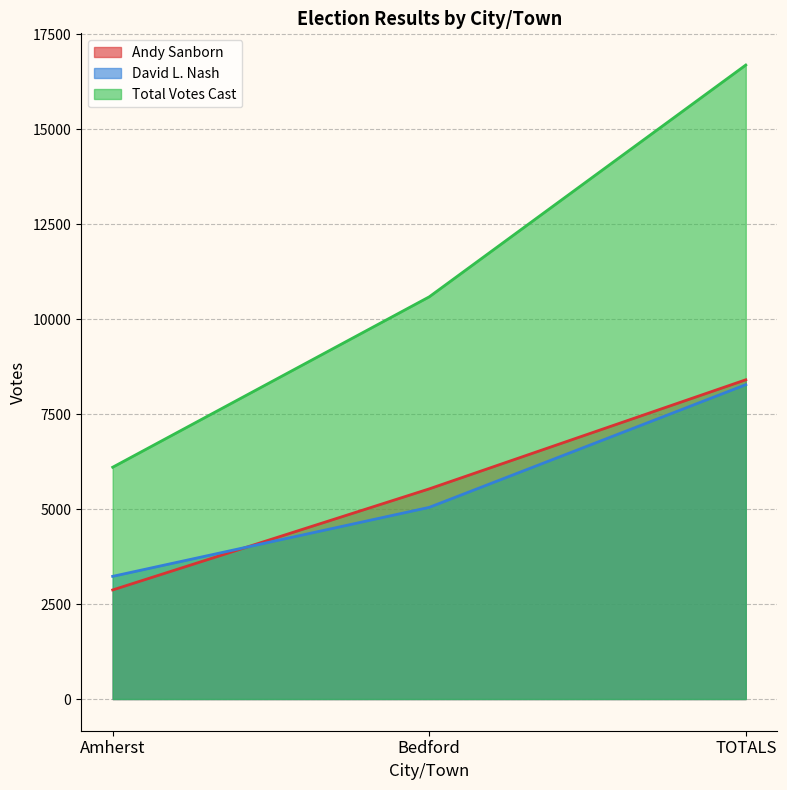

What is the spread (max minus min) of values at TOTALS?

8416